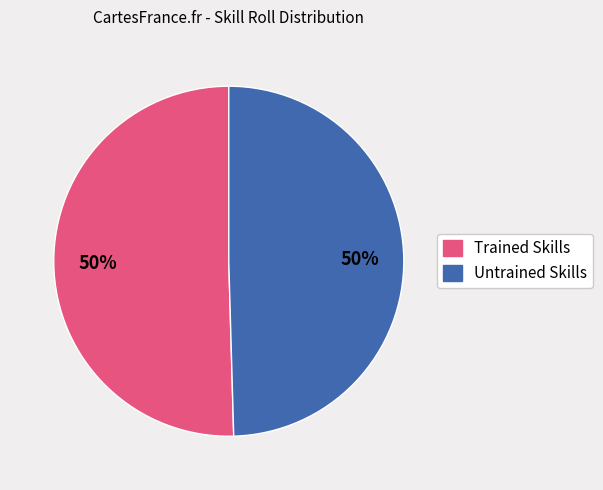

True or false: Trained Skills accounts for 59% of the total.

False